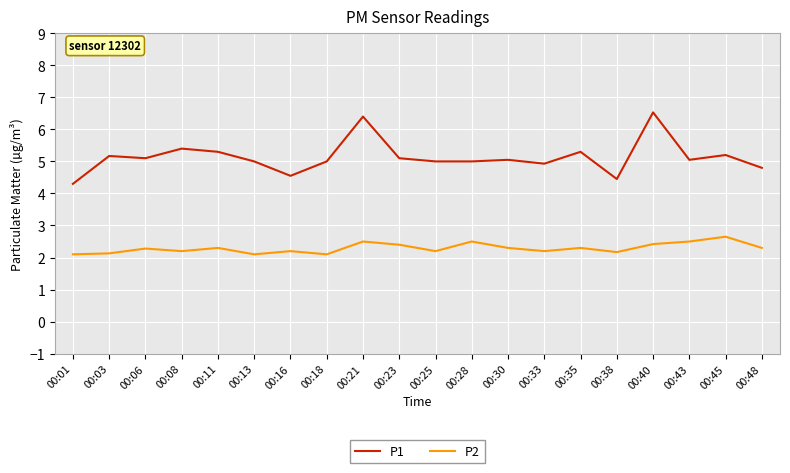

Rank the series by their maximum value, from lowest to highest.

P2, P1